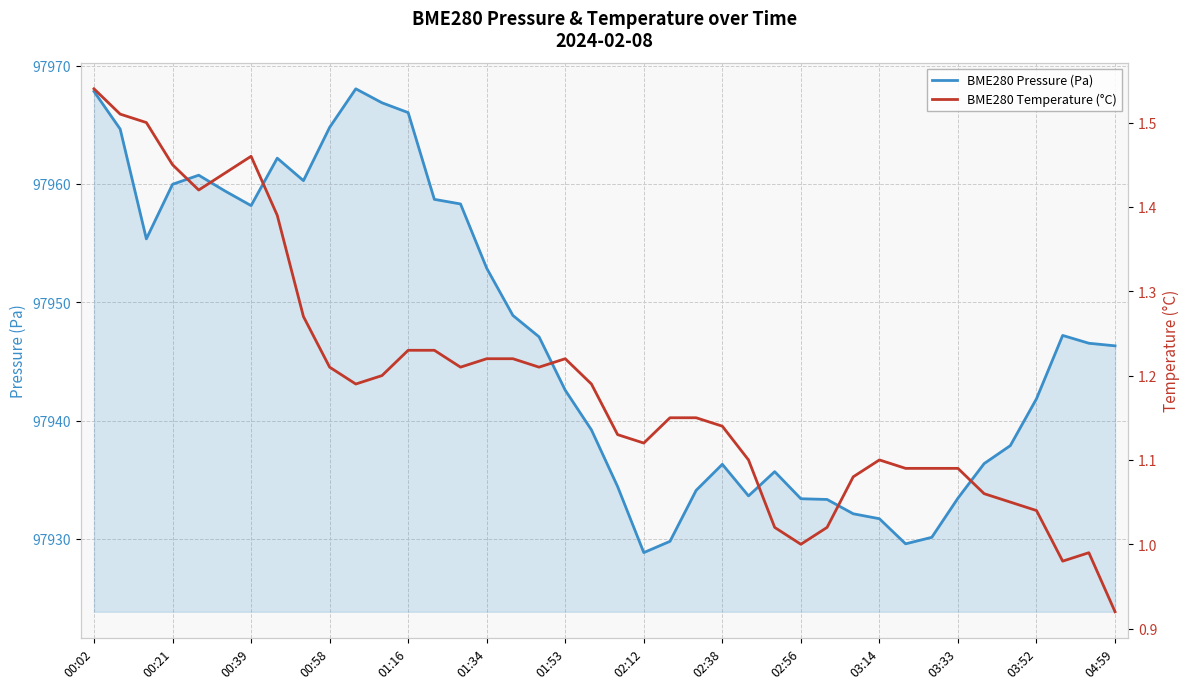

Which category has the lowest value in the BME280 Pressure (Pa) series?

02:12